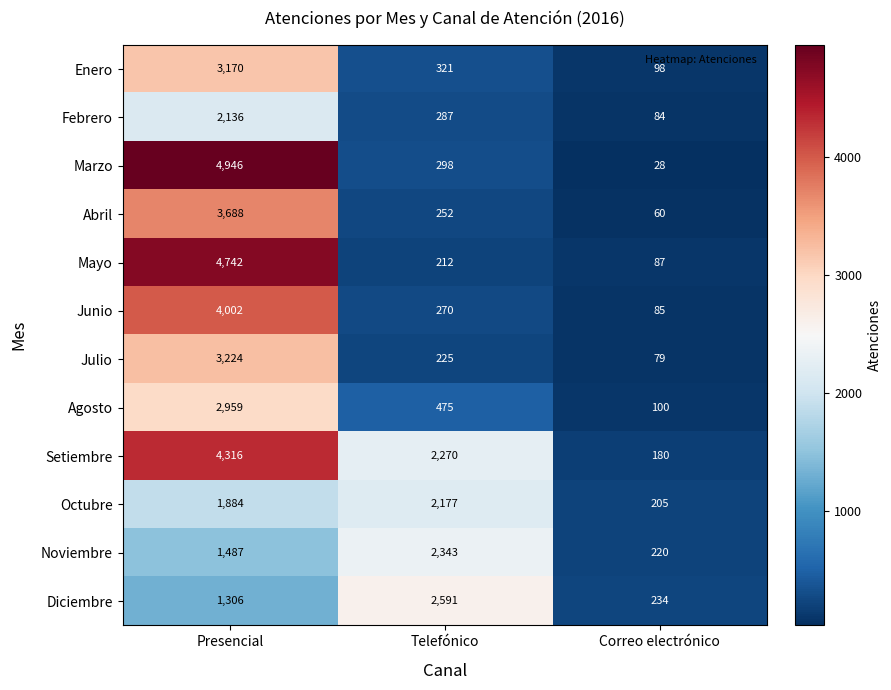

What is the sum of all Mayo values?

5041